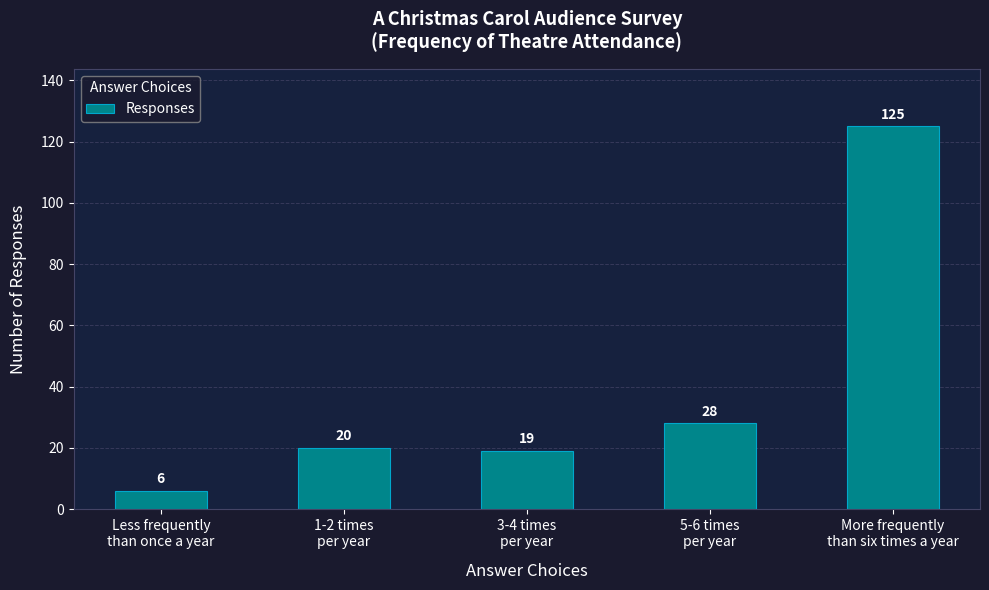

What is the change in value from 5-6 times
per year to More frequently
than six times a year?

+97